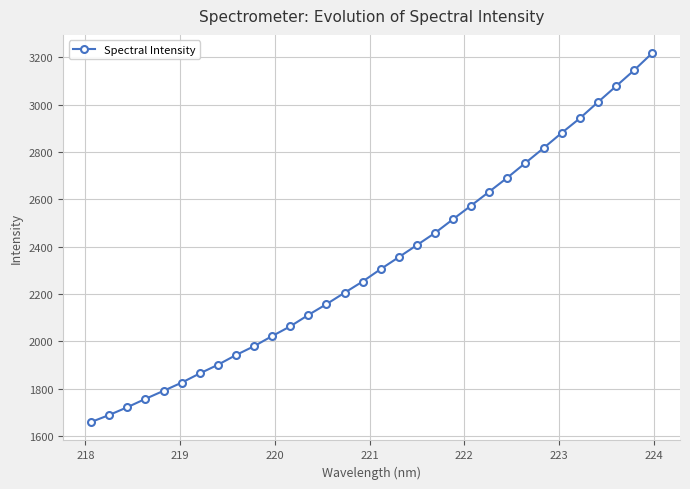

What is the value of the 29th point from the left?

3009.9